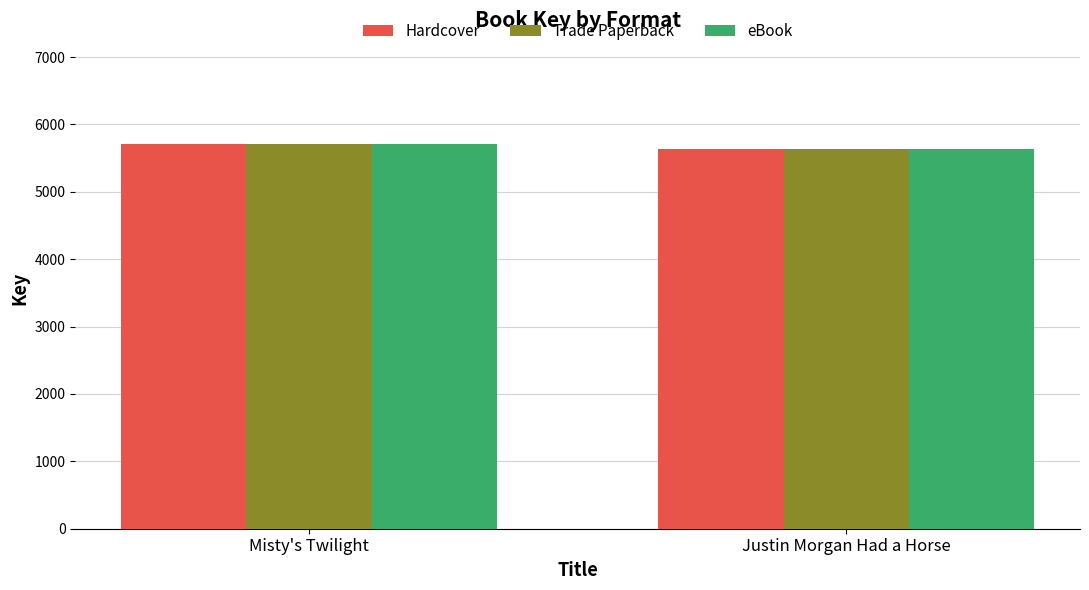

List the labels in order of Trade Paperback value, smallest first.

Justin Morgan Had a Horse, Misty's Twilight